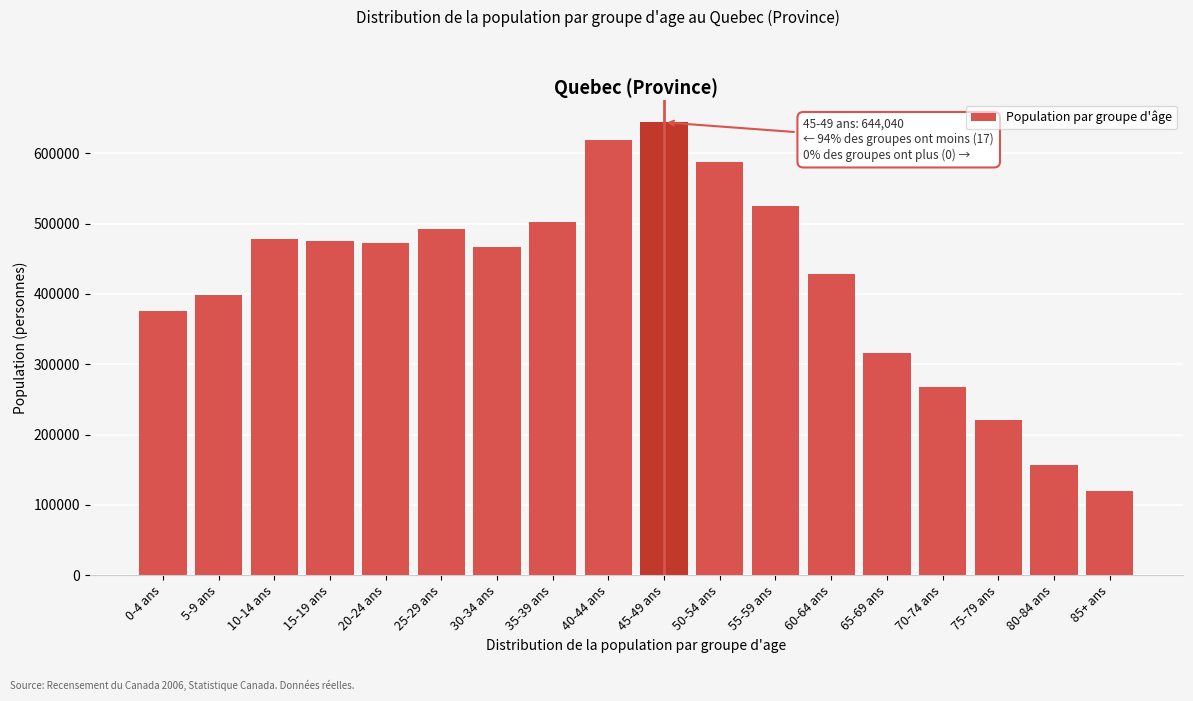

Reading left to right, what are all the values shown in this chart?

0-4 ans=375270	5-9 ans=398980	10-14 ans=478255	15-19 ans=475005	20-24 ans=472170	25-29 ans=492870	30-34 ans=467325	35-39 ans=502300	40-44 ans=619120	45-49 ans=644040	50-54 ans=588085	55-59 ans=524350	60-64 ans=428070	65-69 ans=315560	70-74 ans=268145	75-79 ans=220530	80-84 ans=156775	85+ ans=119285